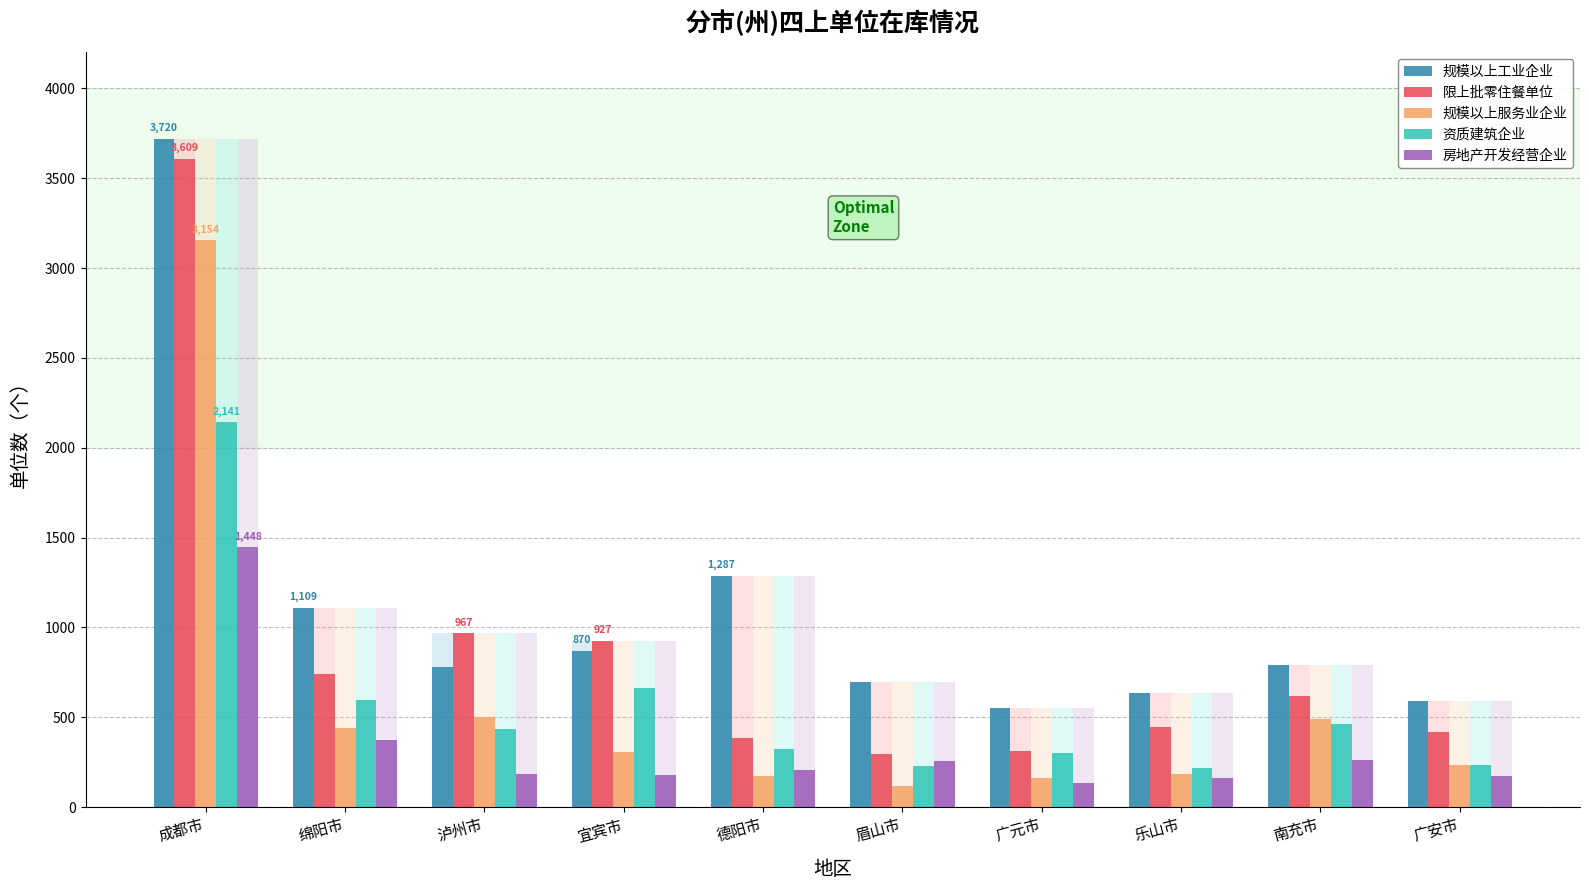

What is the minimum value shown in the chart?

119